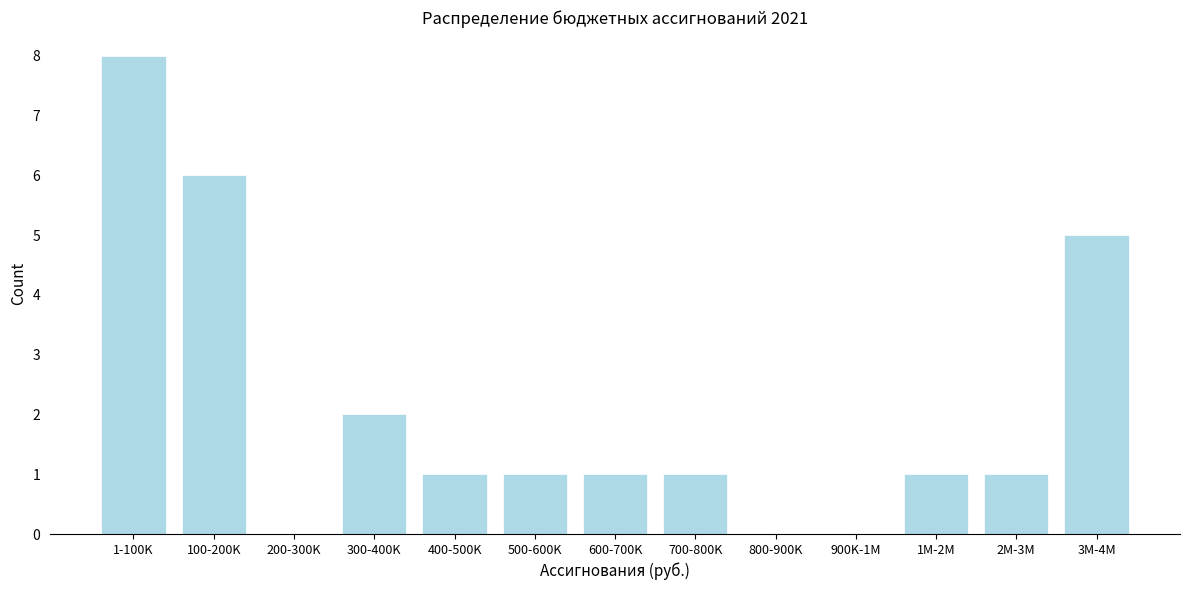

Reading left to right, what are all the values shown in this chart?

1-100K=8	100-200K=6	200-300K=0	300-400K=2	400-500K=1	500-600K=1	600-700K=1	700-800K=1	800-900K=0	900K-1M=0	1M-2M=1	2M-3M=1	3M-4M=5